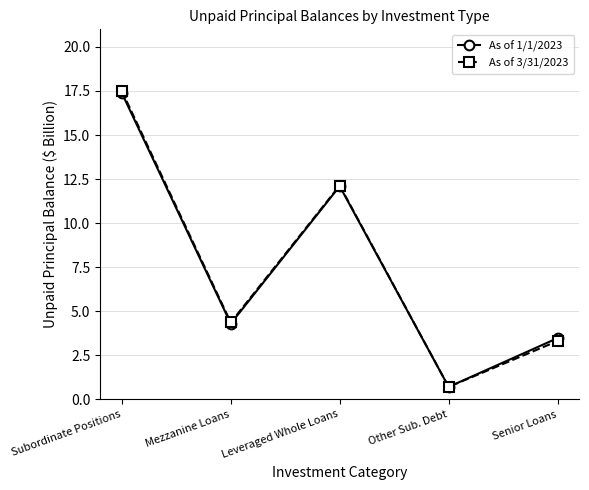

True or false: As of 3/31/2023 has more than 2 points higher than both neighbors.

False